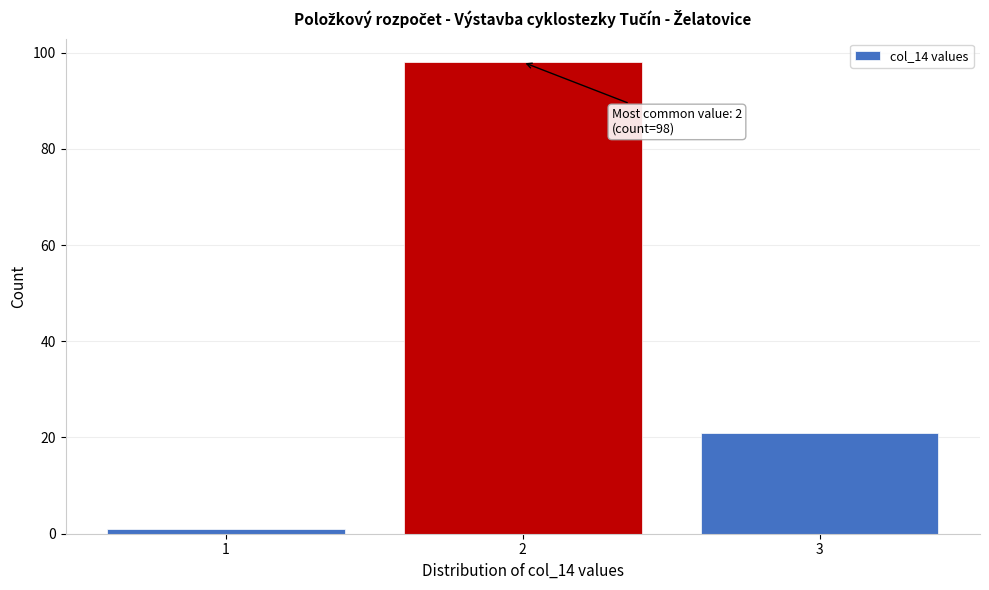

Over which range of the x-axis is the bar tallest?

1.5 to 2.5